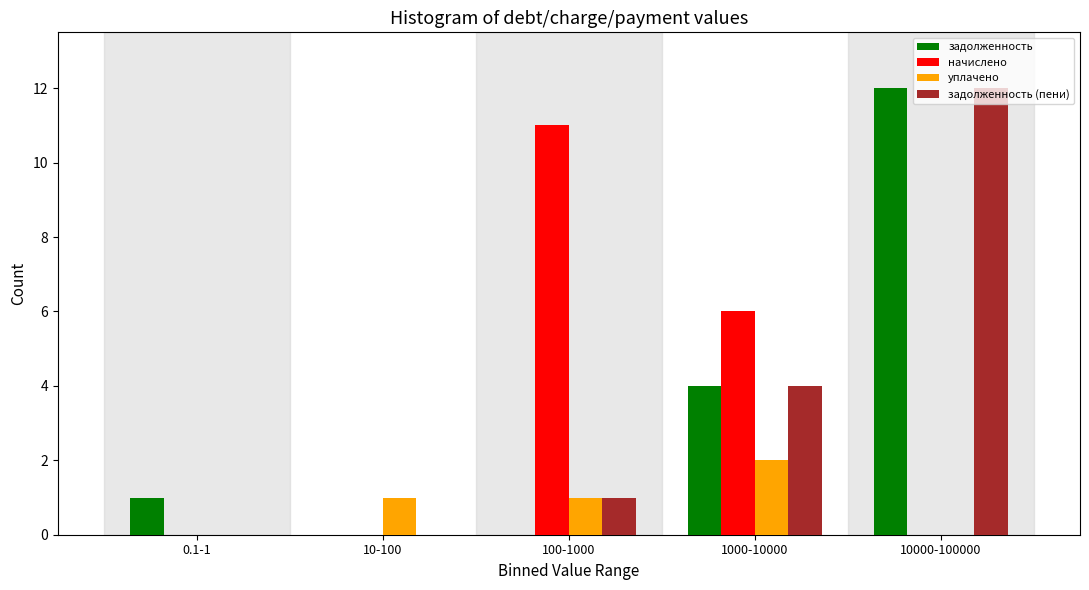

At which category is the sum across all series the highest?

10000-100000